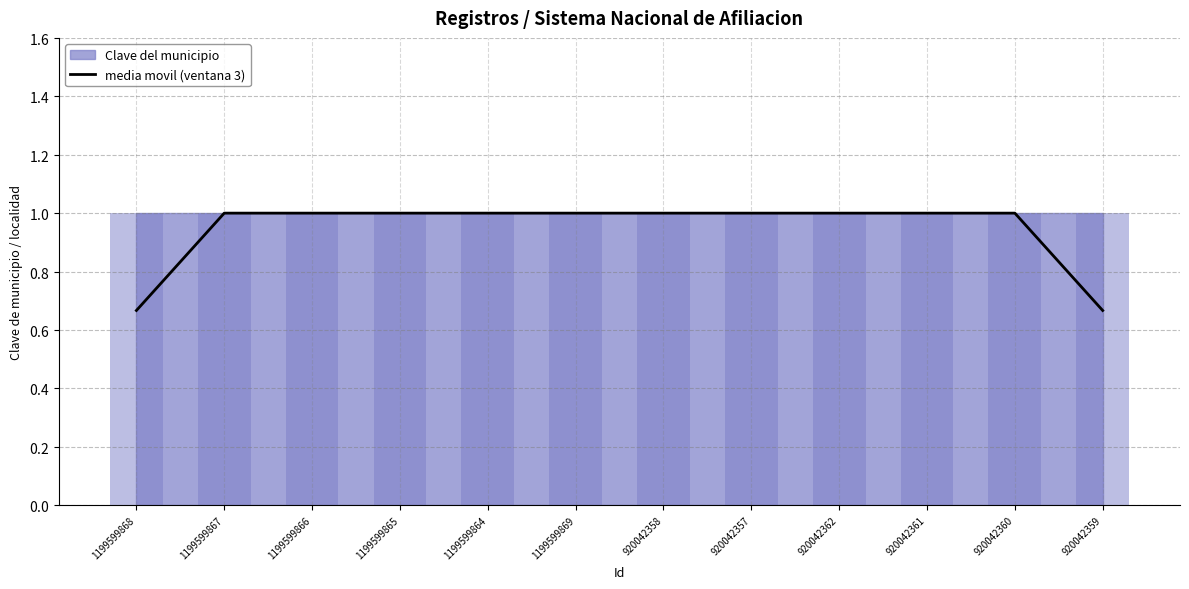

What is the difference between the values at 920042362 and 1199599868?

0.3